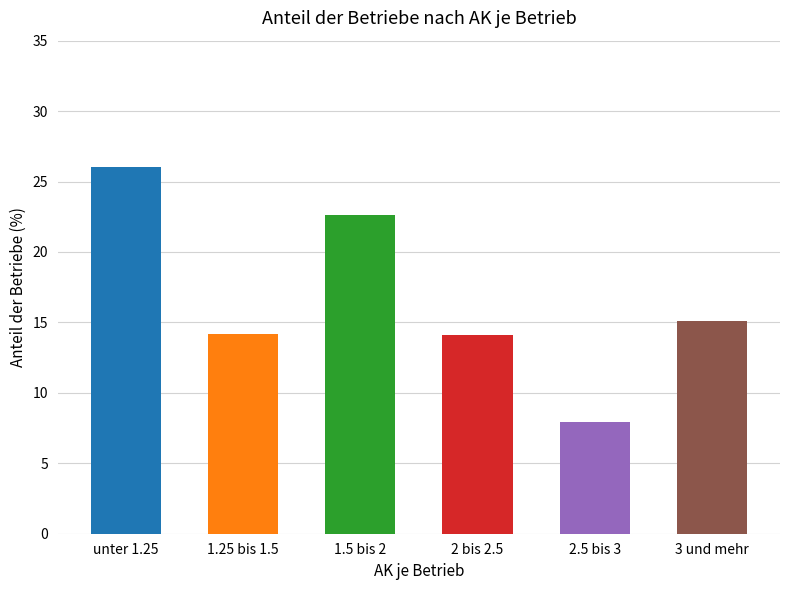

How many values exceed 15?

3